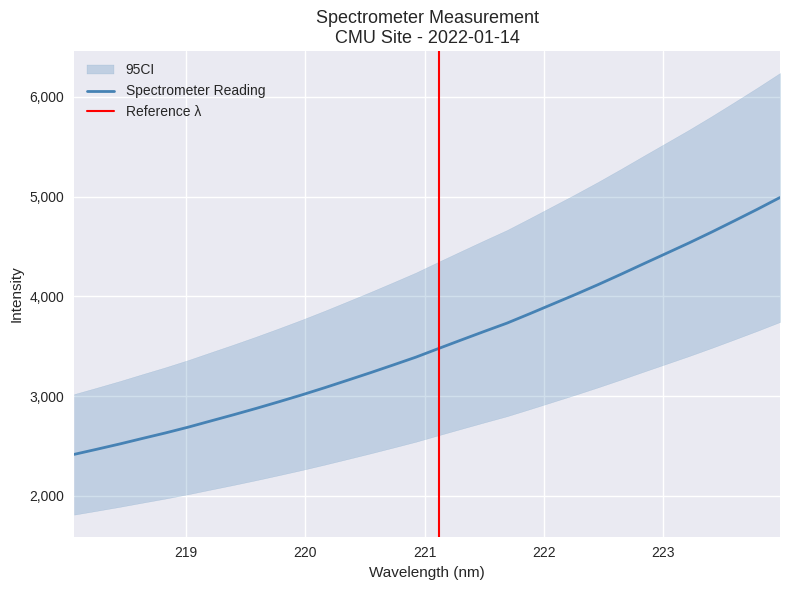

What is the ratio of the value at 223.408 to the value at 219.589?

1.6